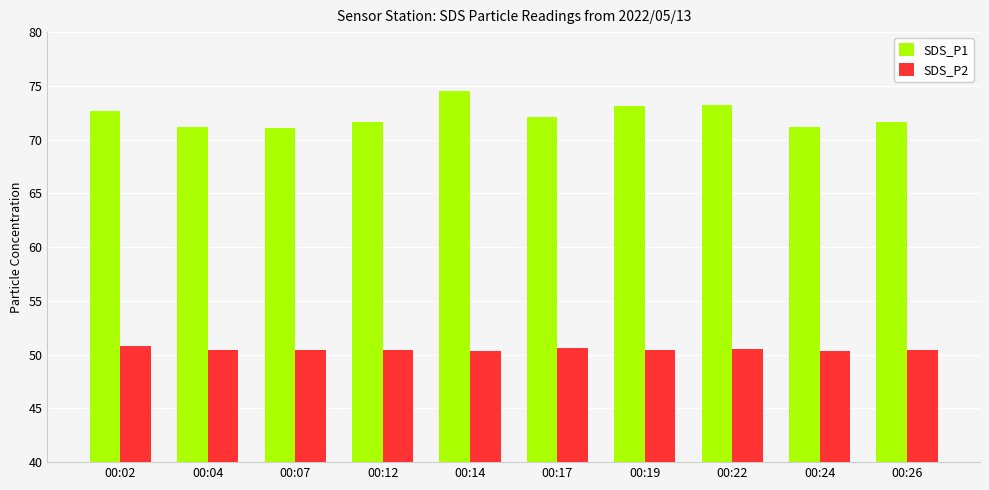

Is it true that SDS_P1 equals 126.4 at 00:22?

False